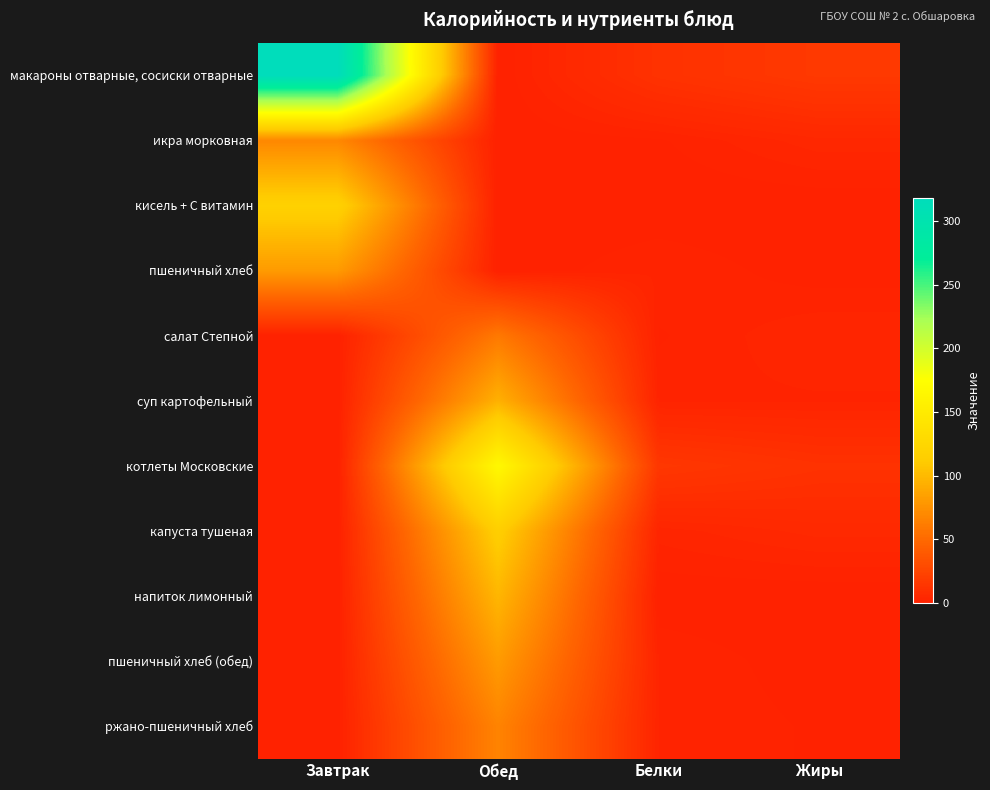

What is the maximum value shown in the chart?

317.9